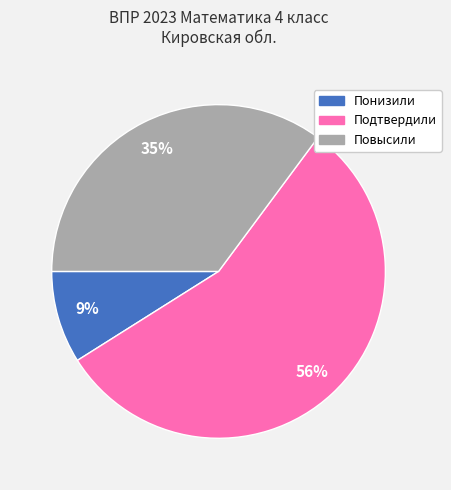

What is the ratio of the value at Повысили to the value at Понизили?

3.9